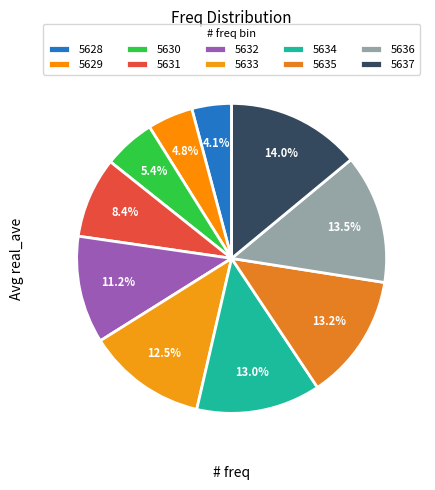

To the nearest percent, what is the average slice percentage?

10%